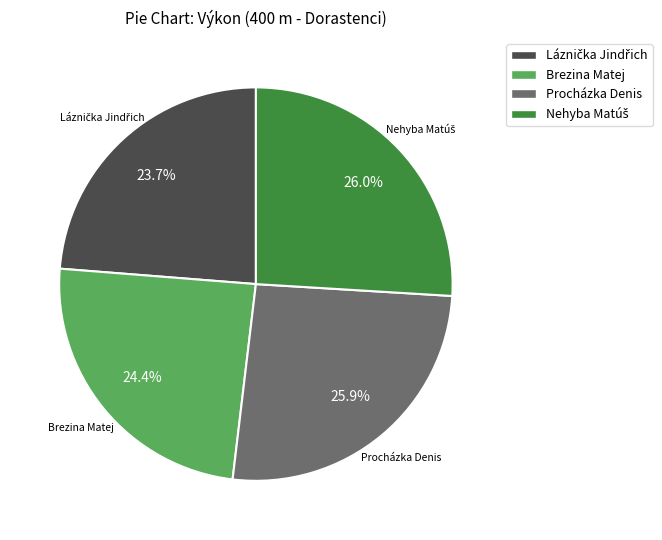

To the nearest percent, what is the average slice percentage?

25%